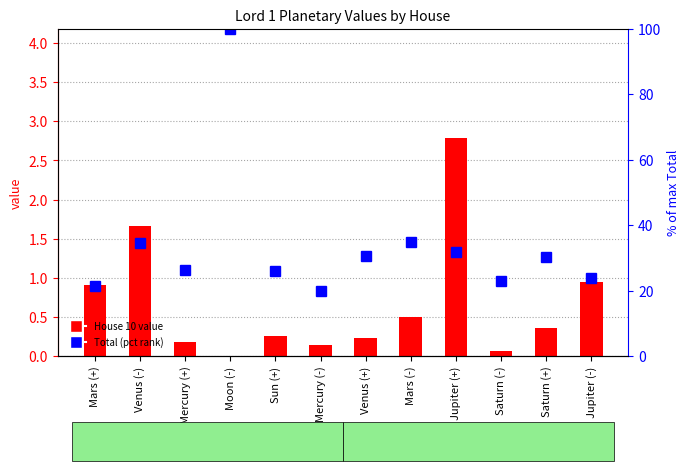

What is the label of the 6th bar from the left?

Mercury (-)